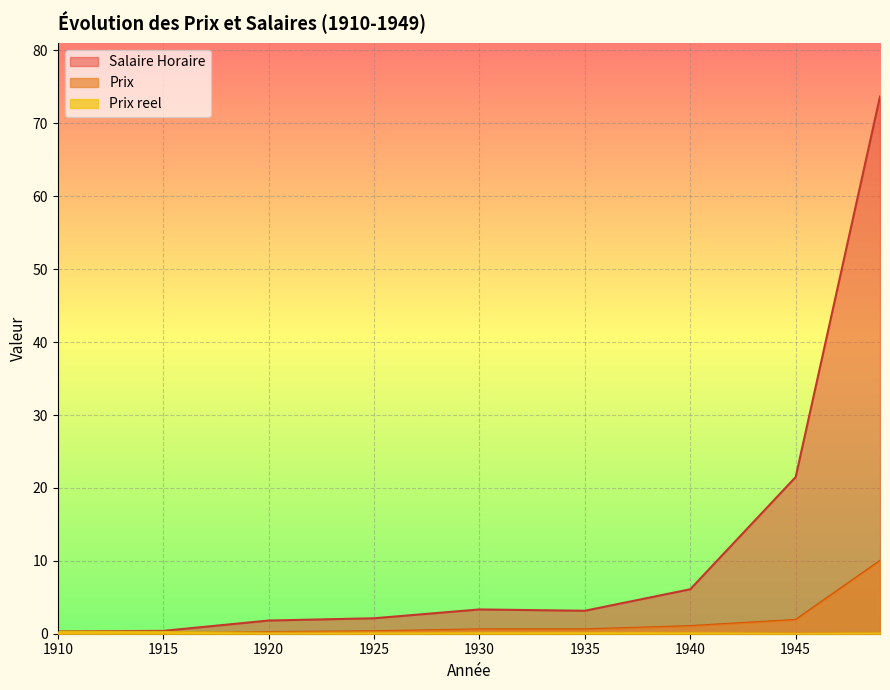

The value of Prix at 1925 is 0.5. True or false?

False